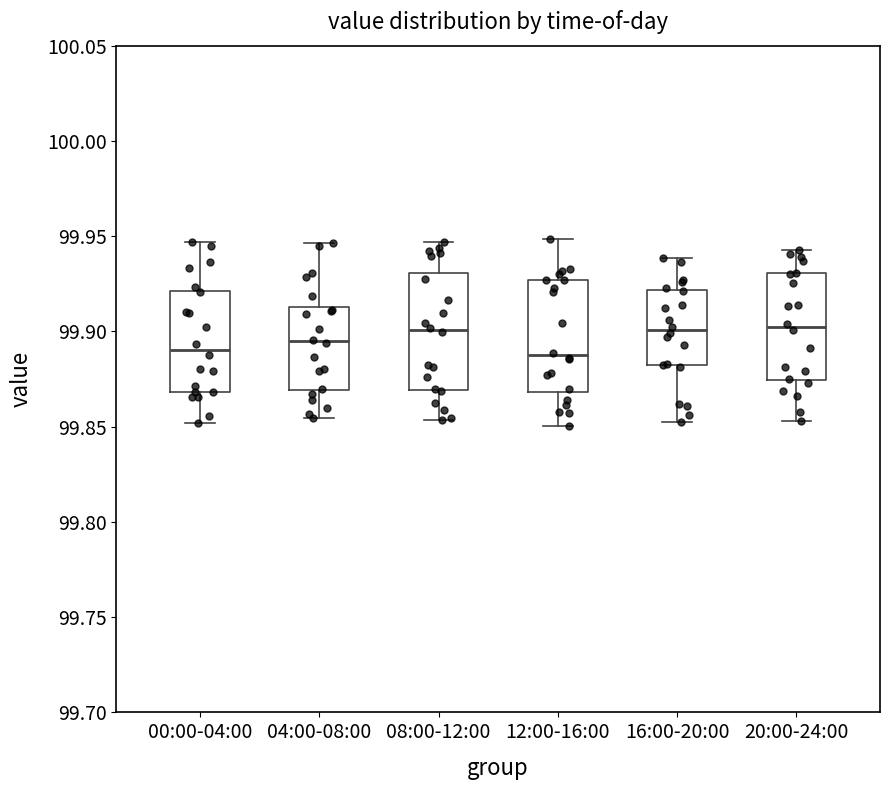

Reading left to right, read every box against the y-axis: the position of its median line, the range the box covers, and the ends of its whiskers. The values are not printed on the chart, so give them approximately, as read against the axis.

00:00-04:00: median 99.890, box 99.870 to 99.920, whiskers 99.850 to 99.945
04:00-08:00: median 99.895, box 99.870 to 99.915, whiskers 99.855 to 99.945
08:00-12:00: median 99.900, box 99.870 to 99.930, whiskers 99.855 to 99.945
12:00-16:00: median 99.885, box 99.870 to 99.925, whiskers 99.850 to 99.950
16:00-20:00: median 99.900, box 99.880 to 99.920, whiskers 99.855 to 99.940
20:00-24:00: median 99.900, box 99.875 to 99.930, whiskers 99.855 to 99.945